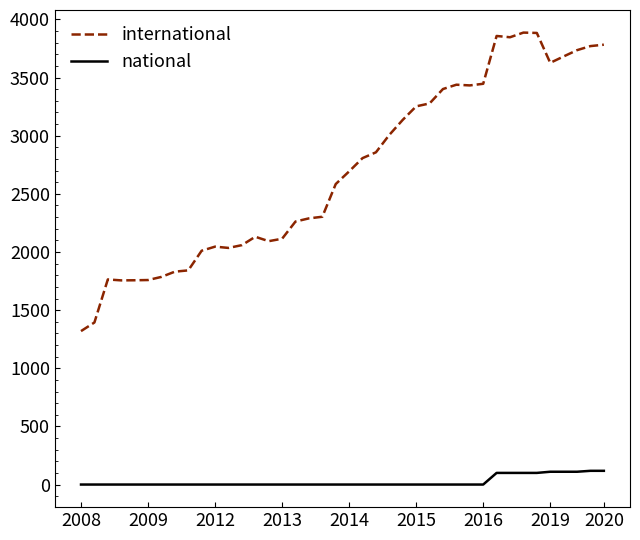

List the series in order of their overall mean, lowest first.

national, international